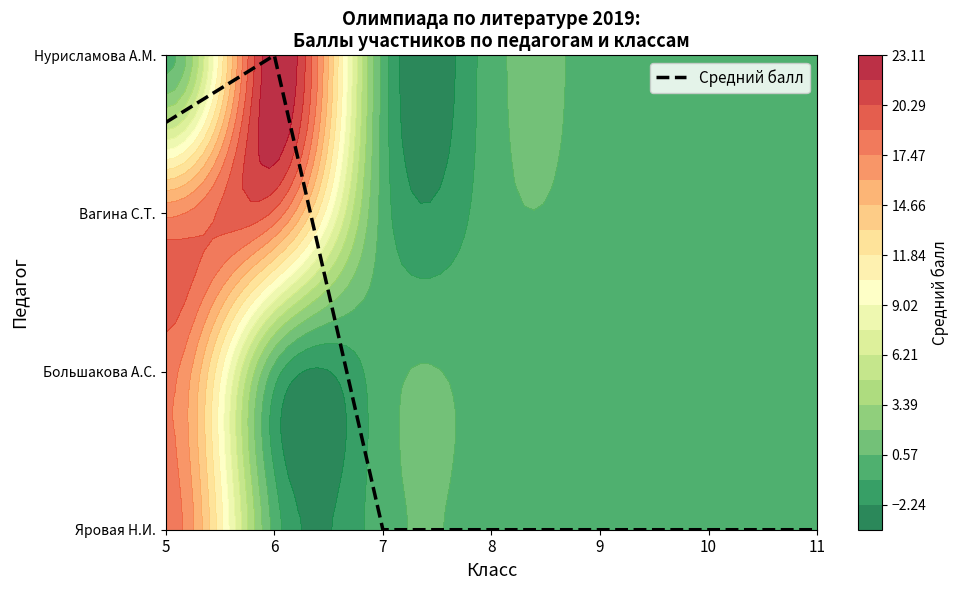

Where is the data nearest to the value 1?

7